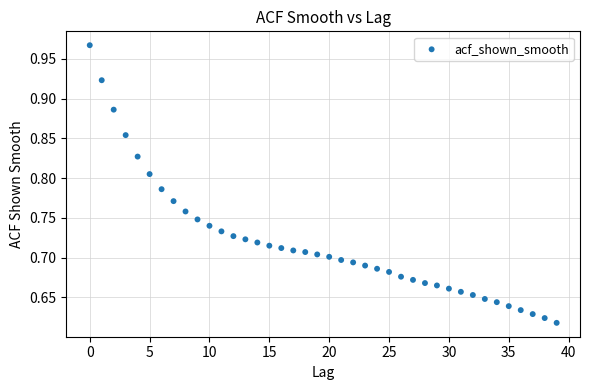

What is the range of Y values (max minus min)?

0.3